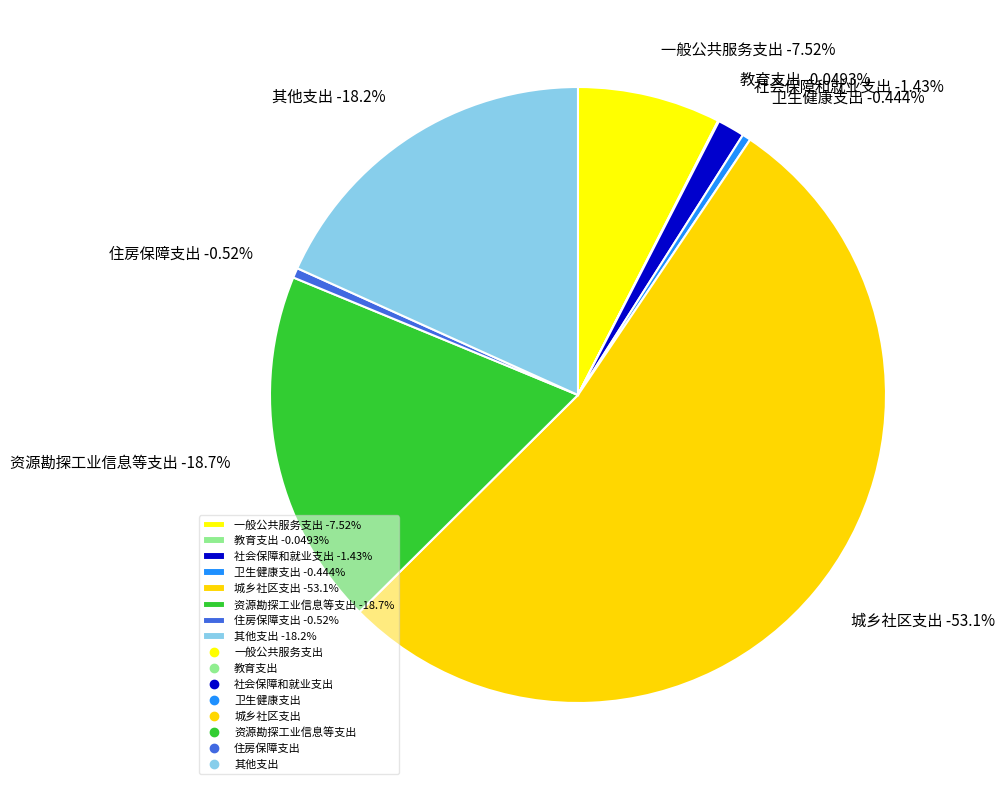

Rank the categories by value from highest to lowest.

城乡社区支出, 资源勘探工业信息等支出, 其他支出, 一般公共服务支出, 社会保障和就业支出, 住房保障支出, 卫生健康支出, 教育支出